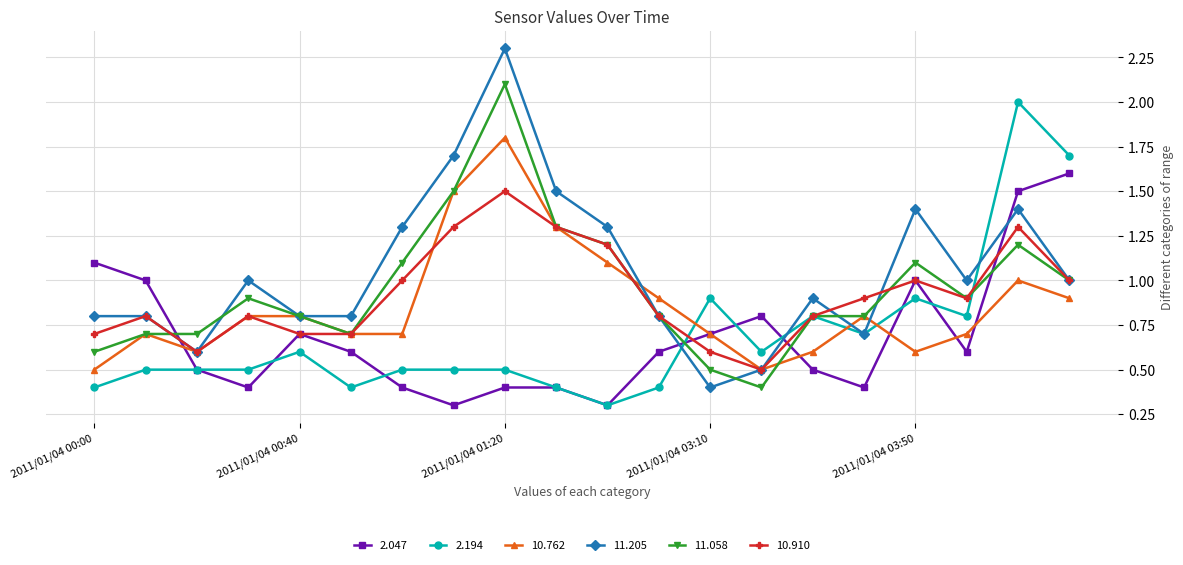

What is the difference between the maximum and minimum values in the 11.205 series?

1.9